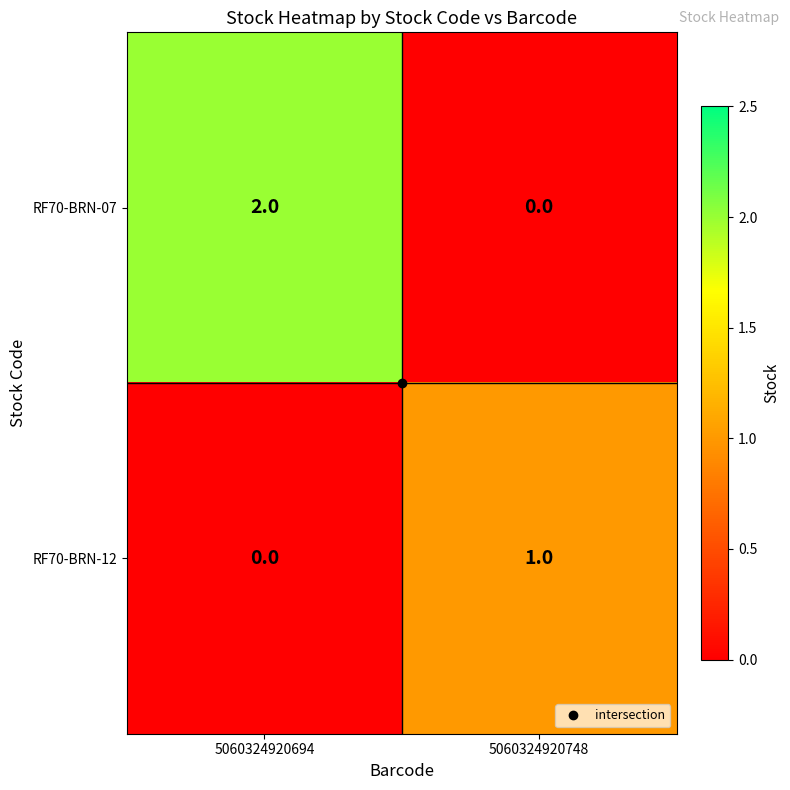

Count the number of categories in the chart.

2